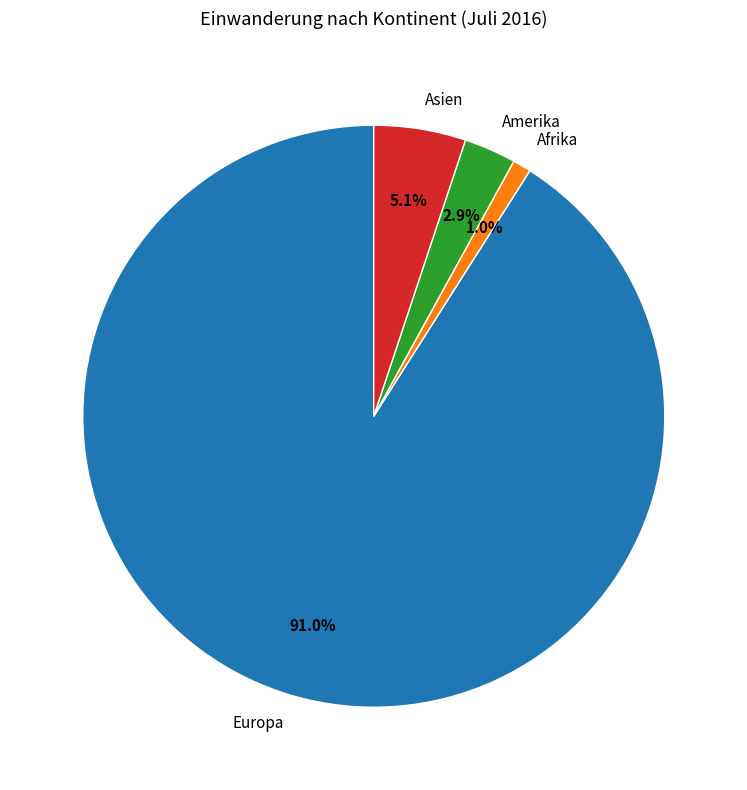

Which category has the biggest portion of the pie?

Europa